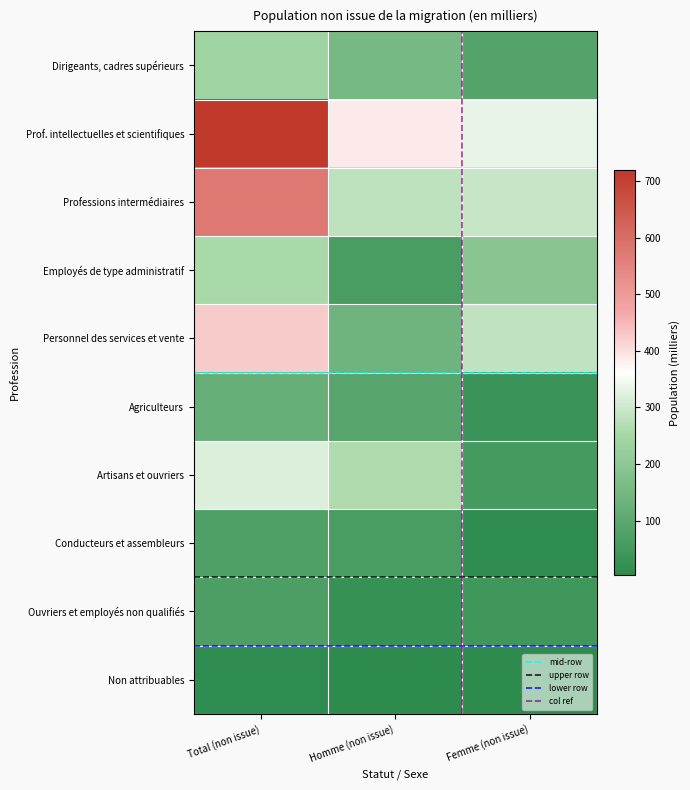

True or false: Conducteurs et assembleurs has a value of 64.7 at Homme (non issue).

True